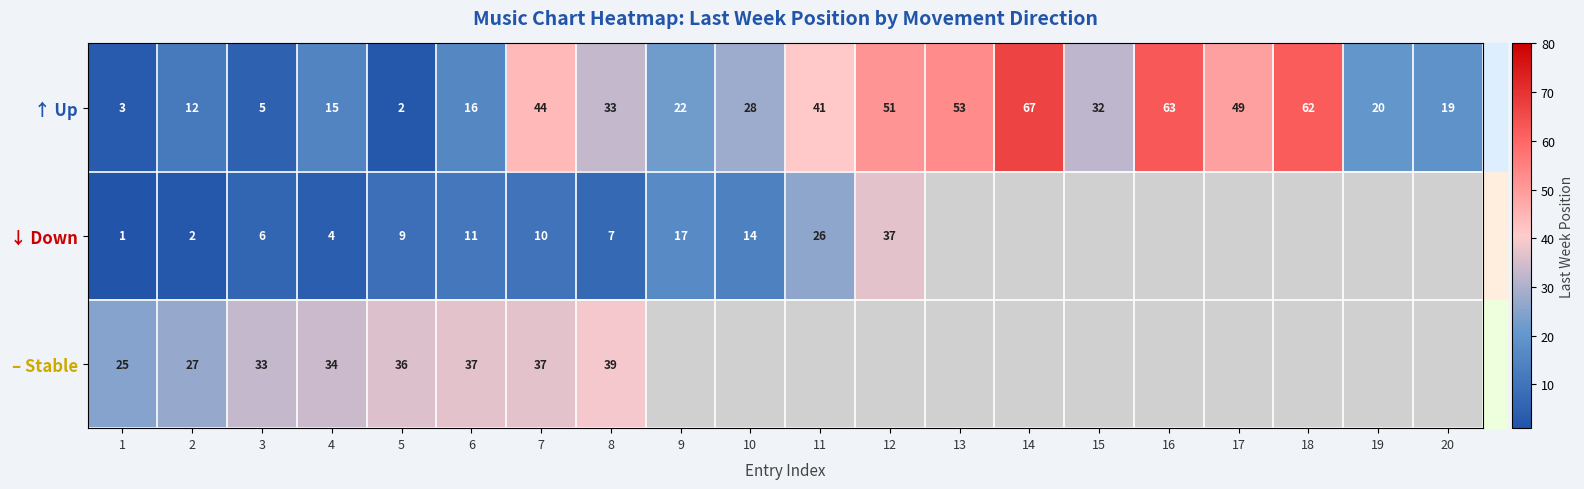

The ↑ Up series shows 31 at 20. True or false?

False